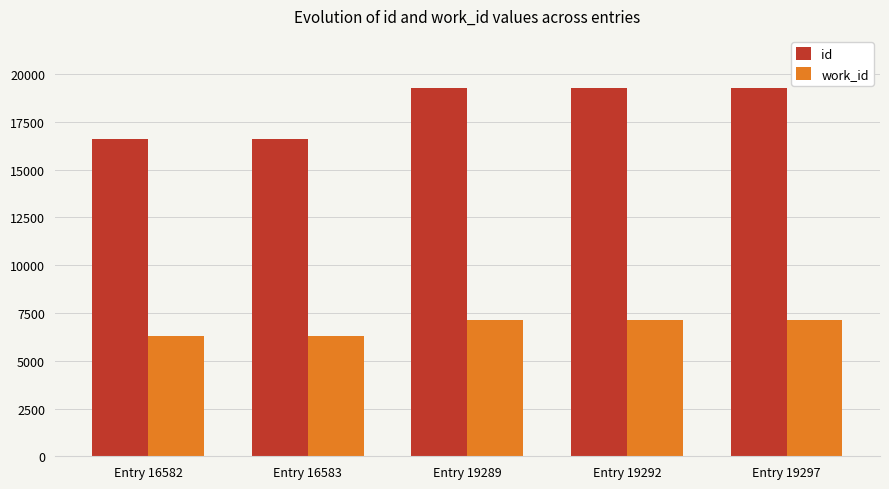

At which label is id closest to 17939?

Entry 19289